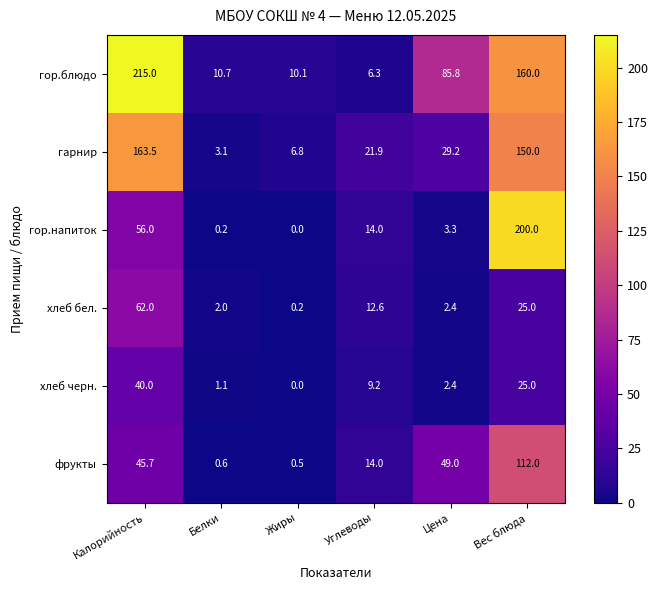

What is the difference between the second highest and second lowest values in the хлеб черн. series?

23.9